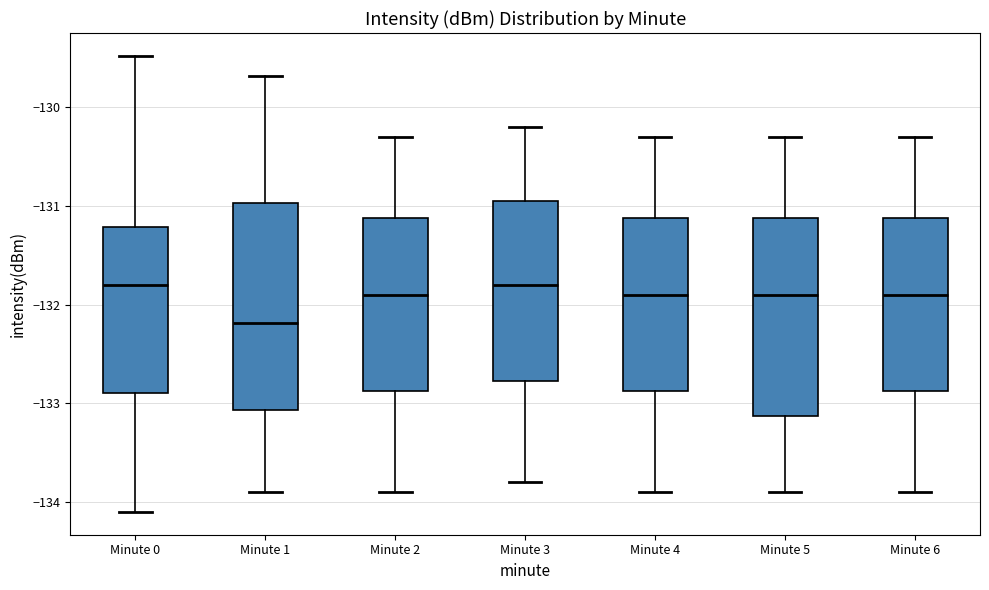

Where does the median line of the box for Minute 6 sit on the y-axis? The values are not printed on the chart, so give them approximately, as read against the axis.

-131.9